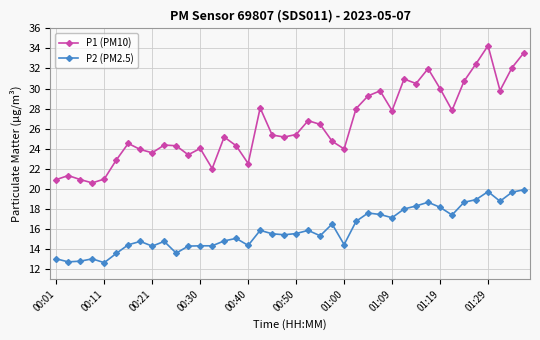

True or false: P2 (PM2.5) and P1 (PM10) cross at least once.

False